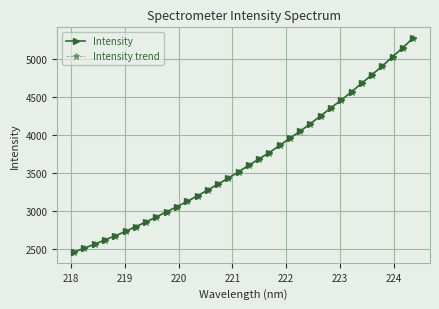

True or false: Intensity and Intensity trend intersect in this chart.

False